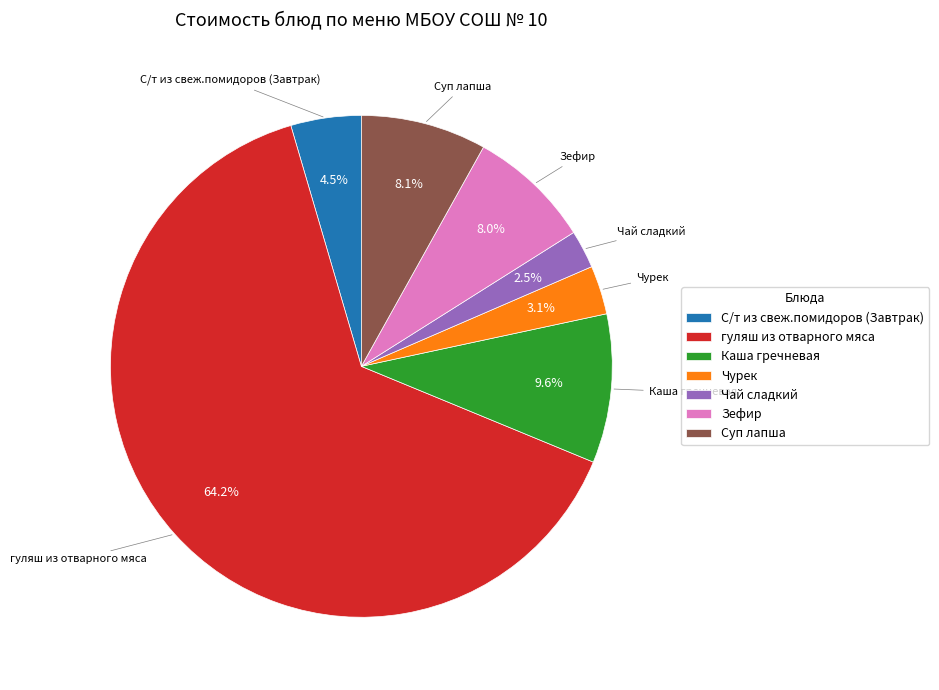

What percentage do Чай сладкий and С/т из свеж.помидоров (Завтрак) together represent?

7.0%